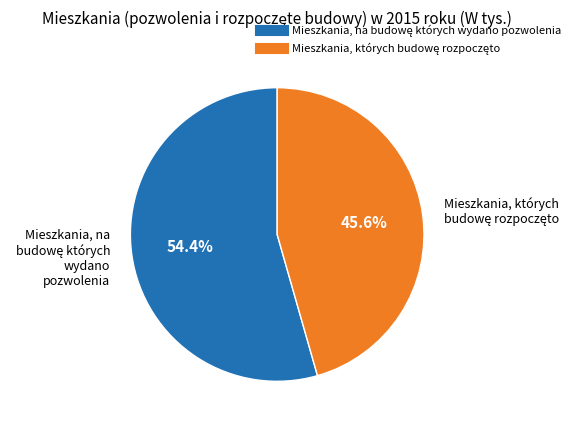

Is there a majority slice in this chart?

Yes